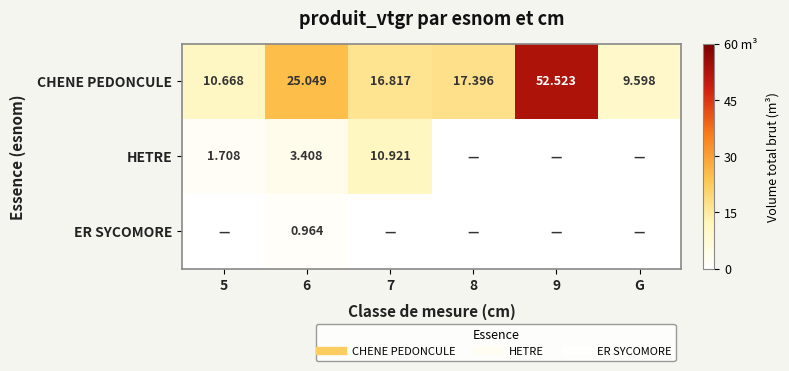

At which category is the sum across all series the highest?

9